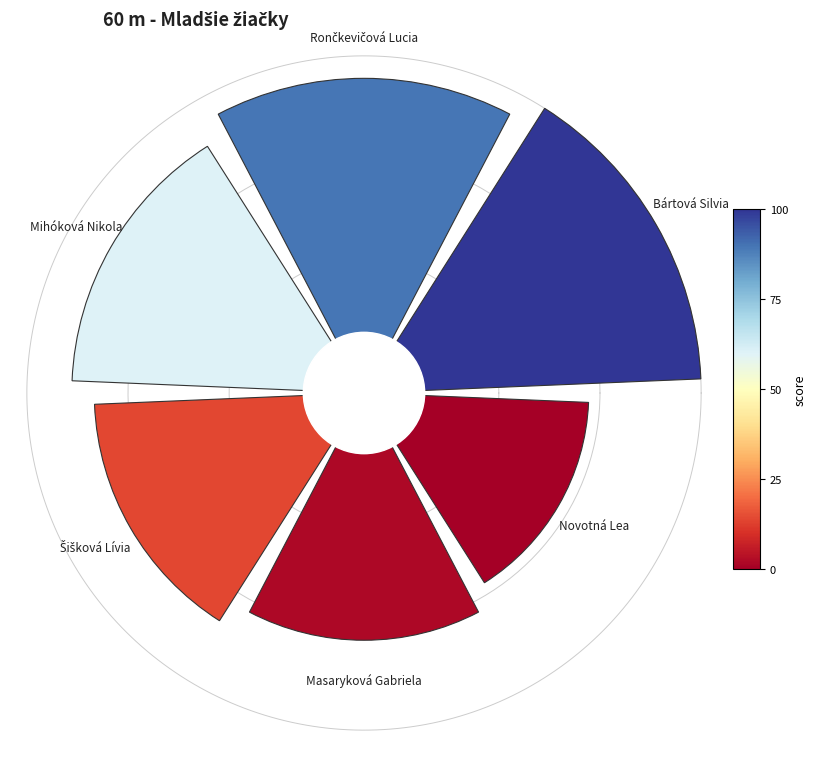

To the nearest percent, what is the combined percentage of Šišková Lívia and Rončkevičová Lucia?

35%